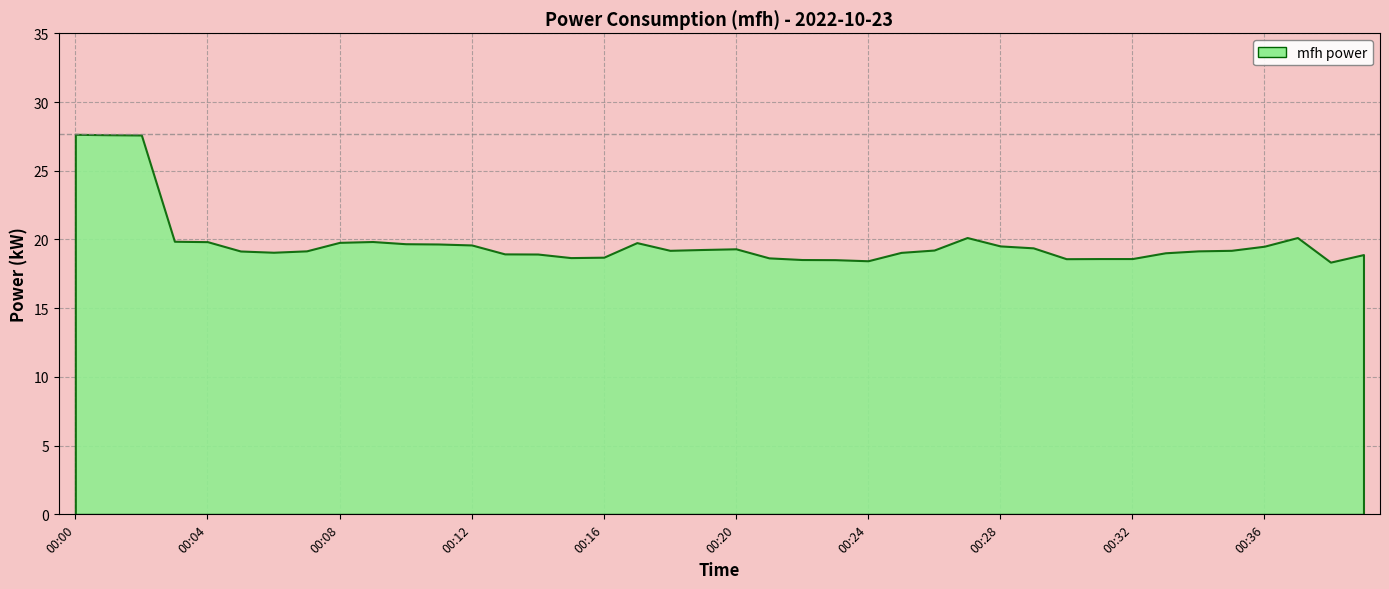

How many data points are above 19?

27